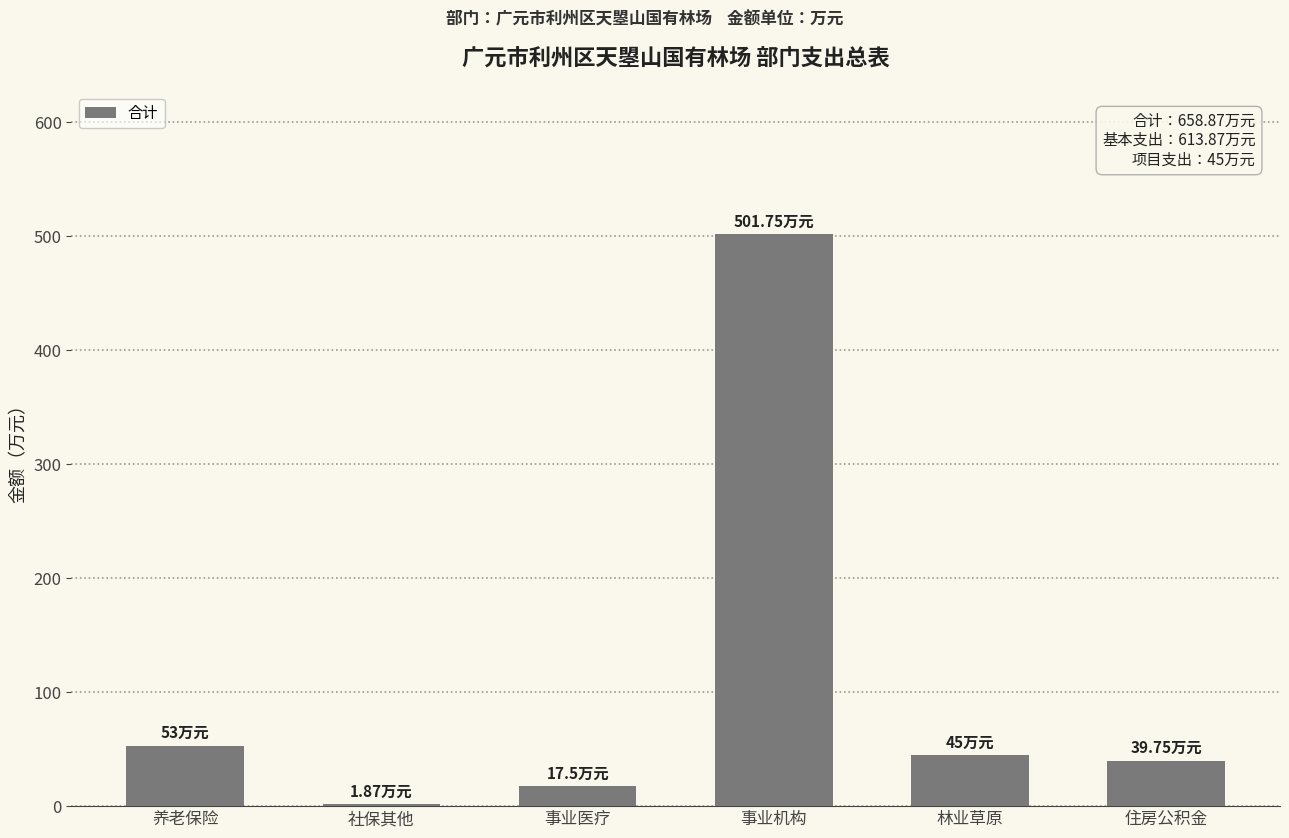

What is the sum of all values?

658.9